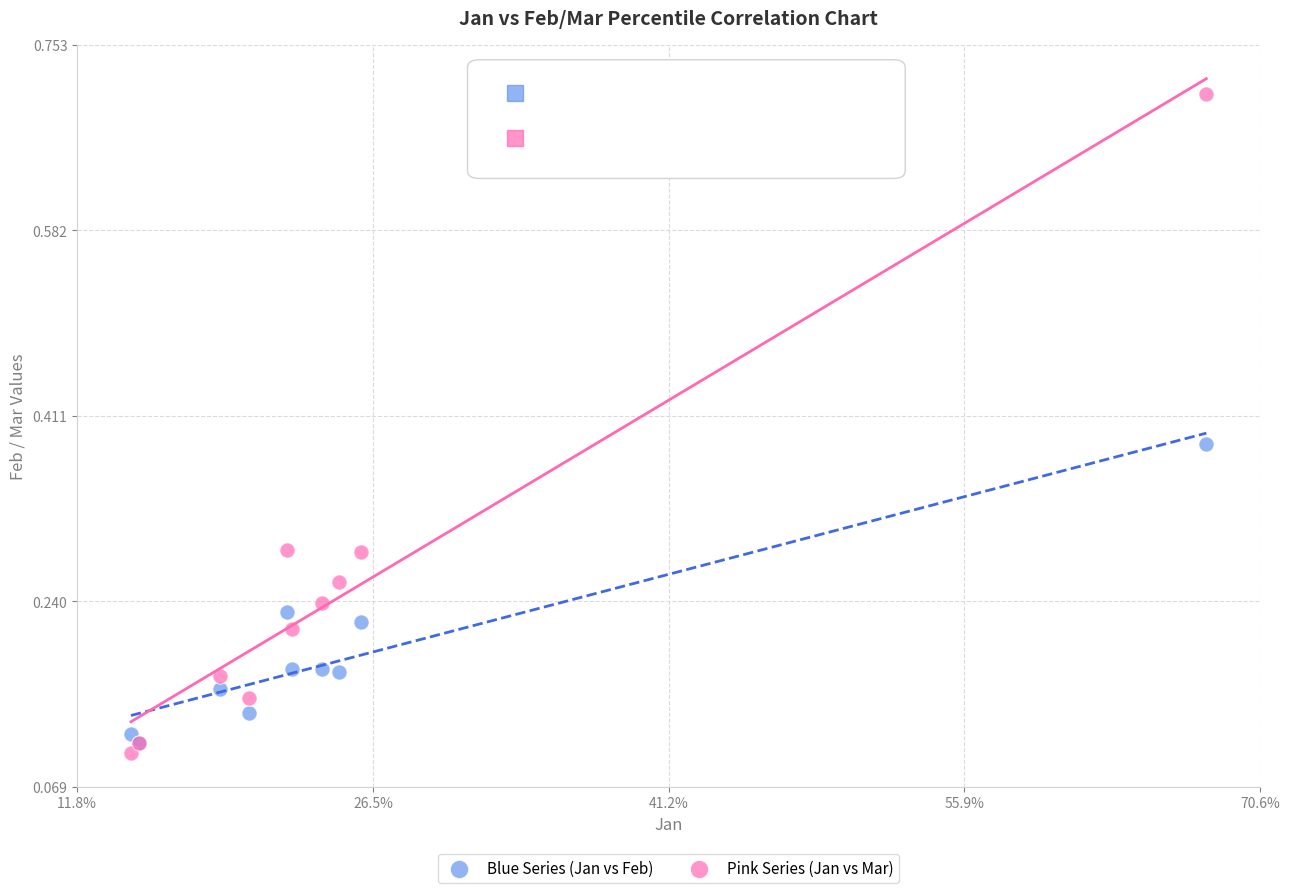

What are all the series names shown in the legend?

Blue Series (Jan vs Feb), Pink Series (Jan vs Mar)